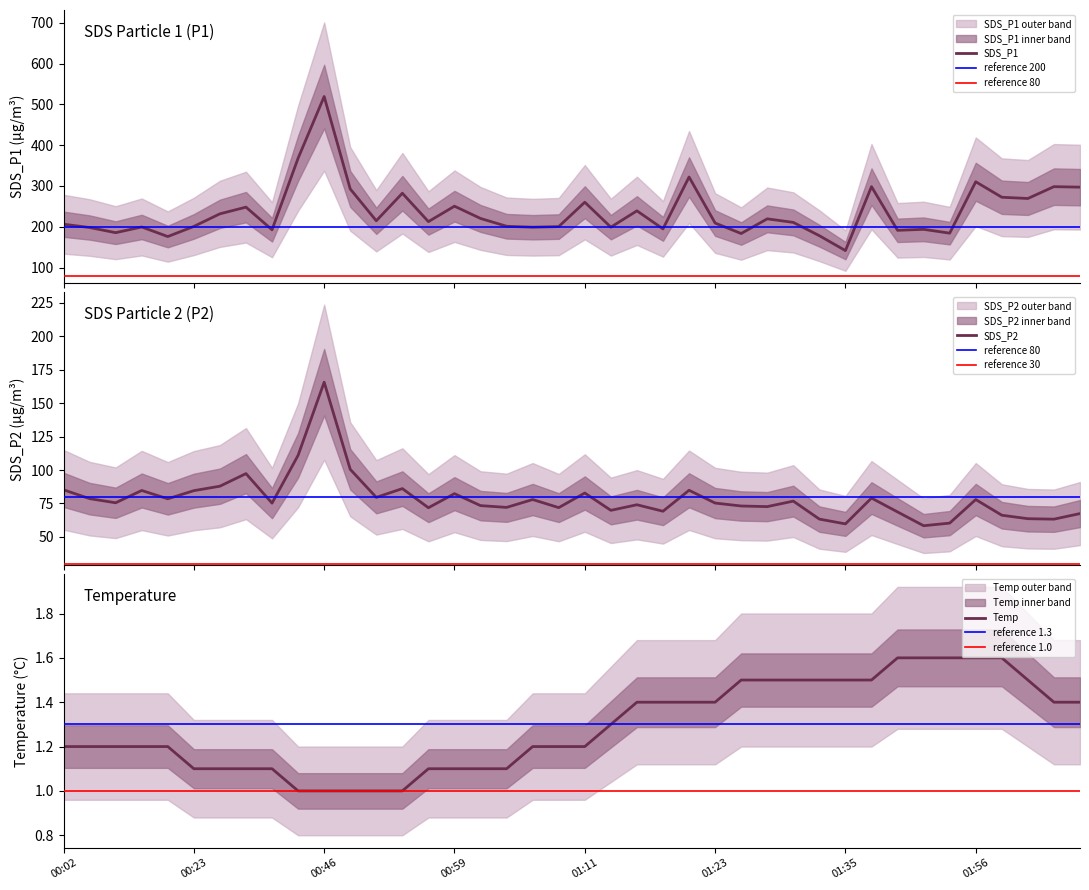

Reading left to right, transcribe all the data shown in this chart.

SDS_P1: 00:02=206.2	00:13=198.1	00:16=185.4	00:18=199.4	00:20=175.9	00:23=200.8	00:25=231.6	00:28=248.1	00:31=192.6	00:38=367.9	00:46=519.2	00:49=292.7	00:51=214.6	00:54=282.1	00:56=212.5	00:59=250.4	01:01=220.3	01:04=201.2	01:06=198.8	01:08=200.4	01:11=260.1	01:13=199.0	01:16=239.0	01:18=194.8	01:21=321.9	01:23=209.1	01:26=183.4	01:28=219.3	01:30=210.7	01:33=178.0	01:35=141.6	01:38=298.2	01:40=191.2	01:50=193.6	01:53=184.2	01:56=310.2	02:01=272.3	02:03=269.2	02:06=298.3	02:08=297.0
SDS_P2: 00:02=85.2	00:13=78.6	00:16=75.5	00:18=84.7	00:20=78.5	00:23=84.6	00:25=87.9	00:28=97.3	00:31=75.2	00:38=111.0	00:46=165.7	00:49=100.5	00:51=79.5	00:54=86.1	00:56=71.8	00:59=82.3	01:01=73.4	01:04=72.0	01:06=77.9	01:08=71.9	01:11=82.8	01:13=69.8	01:16=74.0	01:18=69.2	01:21=84.8	01:23=75.3	01:26=73.1	01:28=72.6	01:30=76.8	01:33=63.3	01:35=59.7	01:38=79.0	01:40=68.7	01:50=58.4	01:53=60.3	01:56=77.9	02:01=66.2	02:03=63.6	02:06=63.2	02:08=67.4
Temp: 00:02=1.2	00:13=1.2	00:16=1.2	00:18=1.2	00:20=1.2	00:23=1.1	00:25=1.1	00:28=1.1	00:31=1.1	00:38=1.0	00:46=1.0	00:49=1.0	00:51=1.0	00:54=1.0	00:56=1.1	00:59=1.1	01:01=1.1	01:04=1.1	01:06=1.2	01:08=1.2	01:11=1.2	01:13=1.3	01:16=1.4	01:18=1.4	01:21=1.4	01:23=1.4	01:26=1.5	01:28=1.5	01:30=1.5	01:33=1.5	01:35=1.5	01:38=1.5	01:40=1.6	01:50=1.6	01:53=1.6	01:56=1.6	02:01=1.6	02:03=1.5	02:06=1.4	02:08=1.4